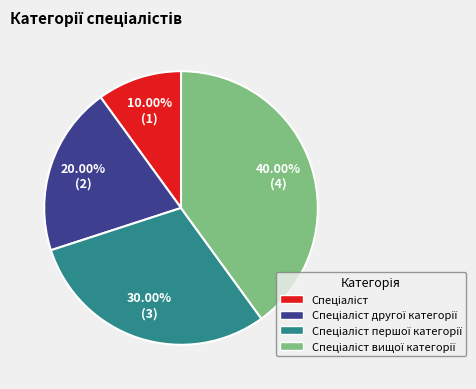

Is there a majority slice in this chart?

No